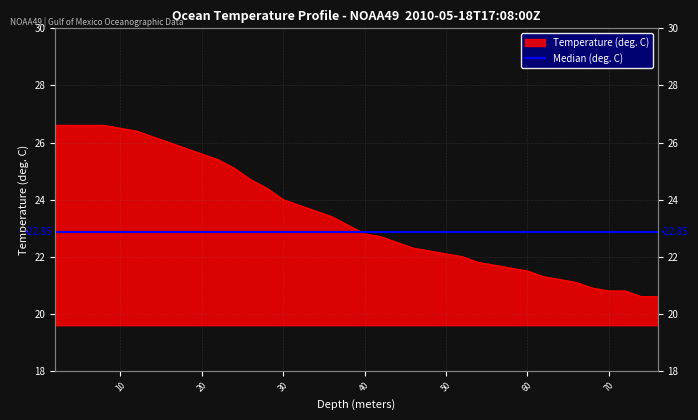

How many lines are shown in the chart?

1